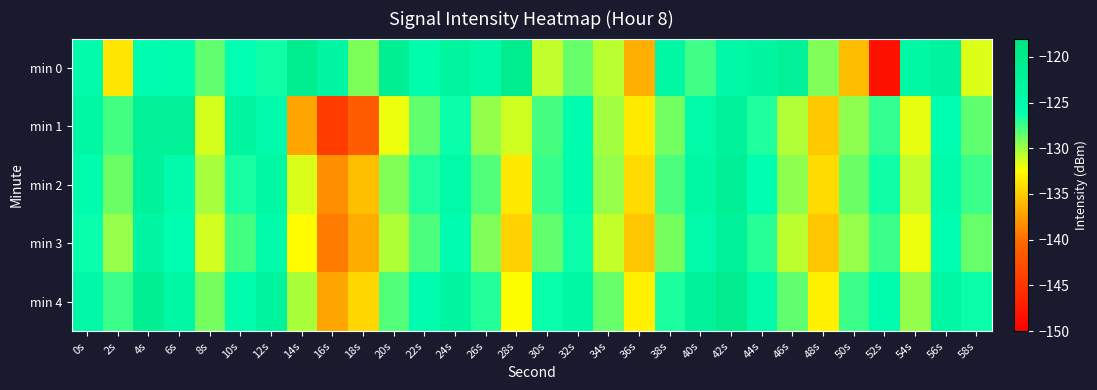

Reading left to right, list all the values displayed in this chart.

min 0: 0s=-124.9	2s=-133.7	4s=-125.5	6s=-125.2	8s=-128.4	10s=-126.1	12s=-126.4	14s=-120.5	16s=-123.5	18s=-129.1	20s=-121.1	22s=-125.2	24s=-123.0	26s=-124.4	28s=-120.6	30s=-130.8	32s=-128.6	34s=-130.7	36s=-136.6	38s=-123.9	40s=-127.6	42s=-124.1	44s=-123.3	46s=-121.8	48s=-129.2	50s=-135.8	52s=-148.3	54s=-123.7	56s=-122.7	58s=-131.5
min 1: 0s=-123.6	2s=-127.7	4s=-121.7	6s=-121.7	8s=-131.4	10s=-123.1	12s=-125.0	14s=-137.0	16s=-144.4	18s=-141.4	20s=-132.0	22s=-128.5	24s=-126.3	26s=-129.7	28s=-131.2	30s=-127.8	32s=-125.6	34s=-130.1	36s=-133.4	38s=-128.9	40s=-124.5	42s=-122.3	44s=-126.8	46s=-130.5	48s=-135.2	50s=-129.6	52s=-127.3	54s=-131.8	56s=-125.9	58s=-128.4
min 2: 0s=-125.3	2s=-128.7	4s=-122.4	6s=-124.8	8s=-130.2	10s=-126.6	12s=-123.9	14s=-131.5	16s=-138.2	18s=-135.7	20s=-129.3	22s=-126.8	24s=-124.5	26s=-128.1	28s=-133.6	30s=-127.4	32s=-125.2	34s=-129.8	36s=-134.3	38s=-127.9	40s=-123.6	42s=-121.4	44s=-125.9	46s=-129.6	48s=-134.3	50s=-128.7	52s=-126.4	54s=-130.9	56s=-124.8	58s=-127.5
min 3: 0s=-126.2	2s=-129.8	4s=-123.5	6s=-125.9	8s=-131.3	10s=-127.7	12s=-125.0	14s=-132.6	16s=-139.3	18s=-136.8	20s=-130.4	22s=-127.9	24s=-125.6	26s=-129.2	28s=-134.7	30s=-128.5	32s=-126.3	34s=-130.9	36s=-135.4	38s=-129.0	40s=-124.7	42s=-122.5	44s=-127.0	46s=-130.7	48s=-135.4	50s=-129.8	52s=-127.5	54s=-132.0	56s=-125.9	58s=-128.6
min 4: 0s=-124.1	2s=-127.5	4s=-121.2	6s=-123.6	8s=-129.0	10s=-125.4	12s=-122.7	14s=-130.3	16s=-137.0	18s=-134.5	20s=-128.1	22s=-125.6	24s=-123.3	26s=-126.9	28s=-132.4	30s=-126.2	32s=-124.0	34s=-128.6	36s=-133.1	38s=-126.7	40s=-122.4	42s=-120.2	44s=-124.7	46s=-128.4	48s=-133.1	50s=-127.5	52s=-125.2	54s=-129.7	56s=-123.6	58s=-126.3